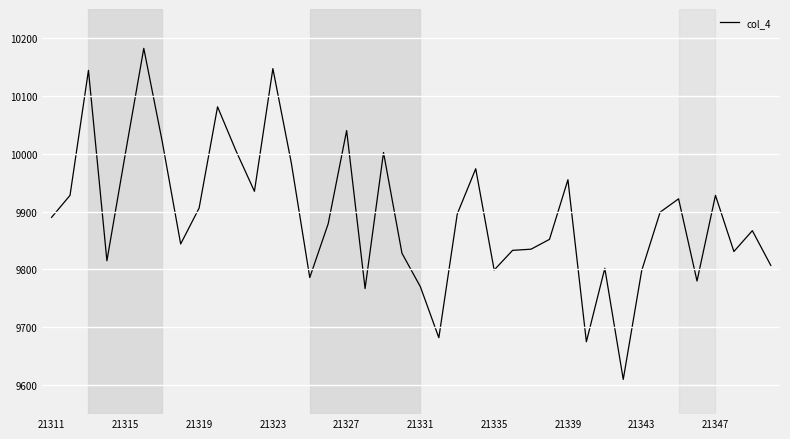

What is the greatest value displayed?

10182